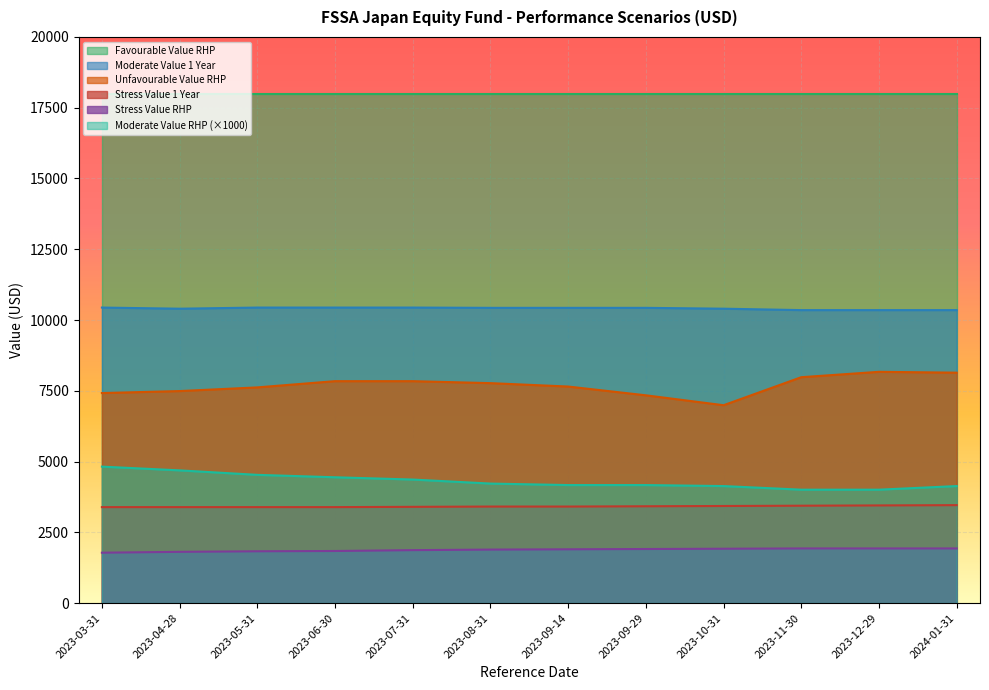

What is the spread (max minus min) of values at 2023-08-31?

16110.0